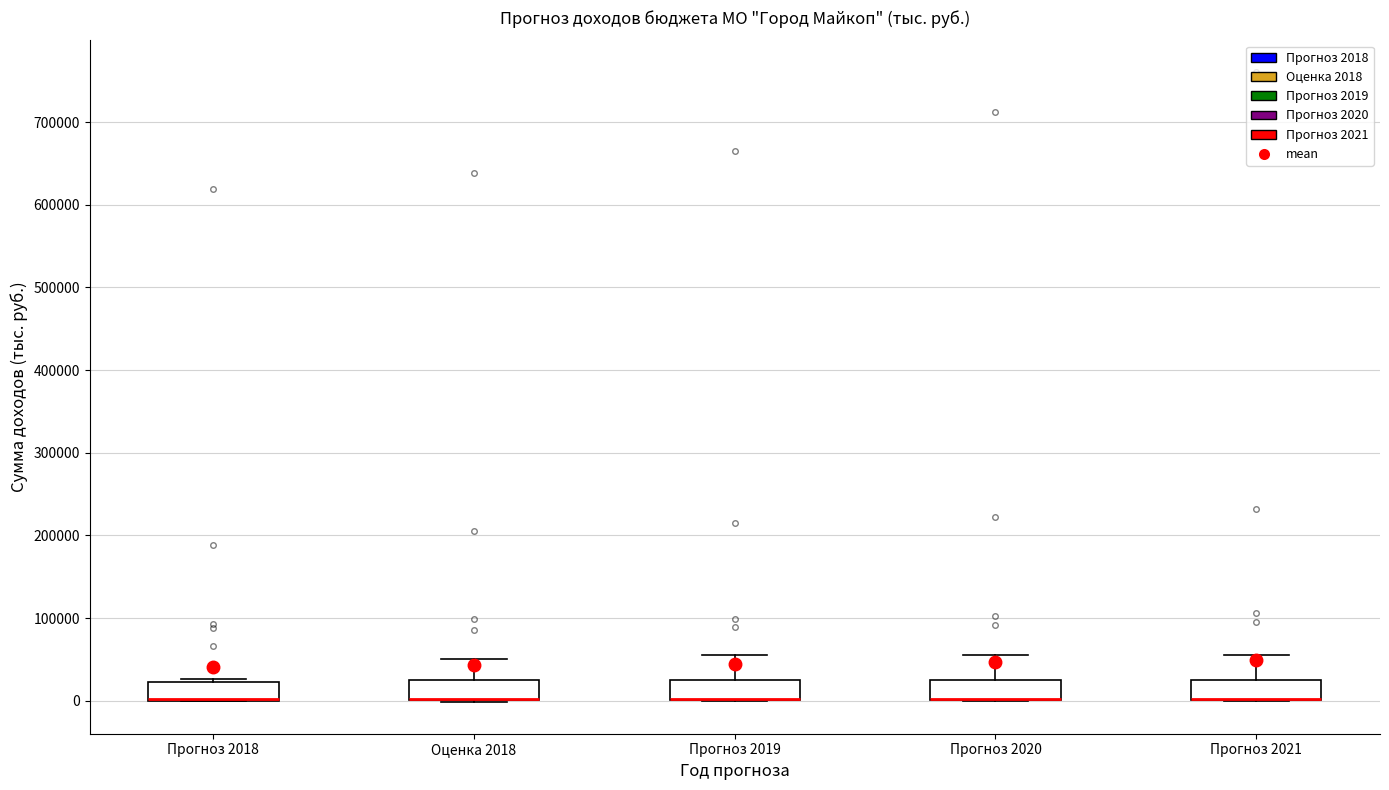

Where is the upper edge of the box for Прогноз 2020 on the y-axis? The values are not printed on the chart, so give them approximately, as read against the axis.

20000